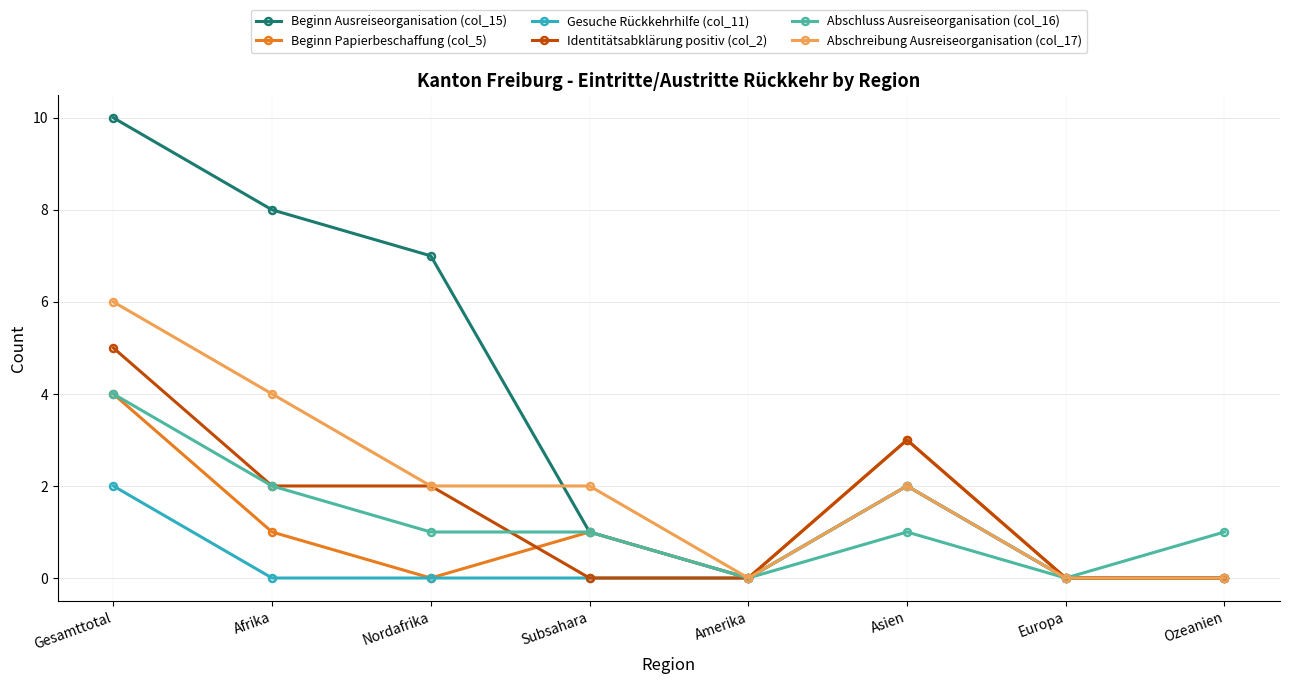

What position from the left is Amerika?

5